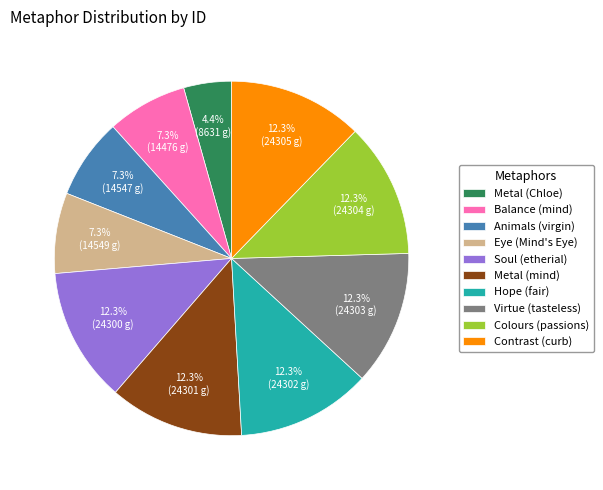

Do Colours (passions) and Virtue (tasteless) together represent more than half of the pie?

No